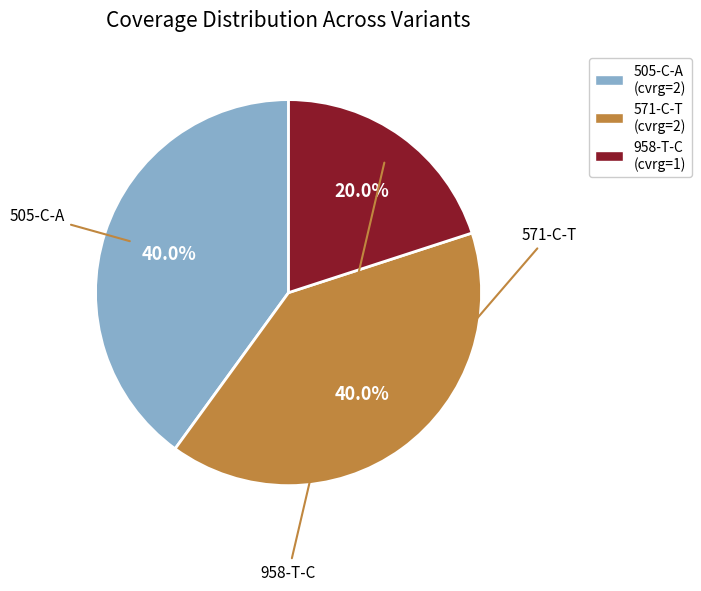

Is 958-T-C (cvrg=1) the majority of the pie?

No